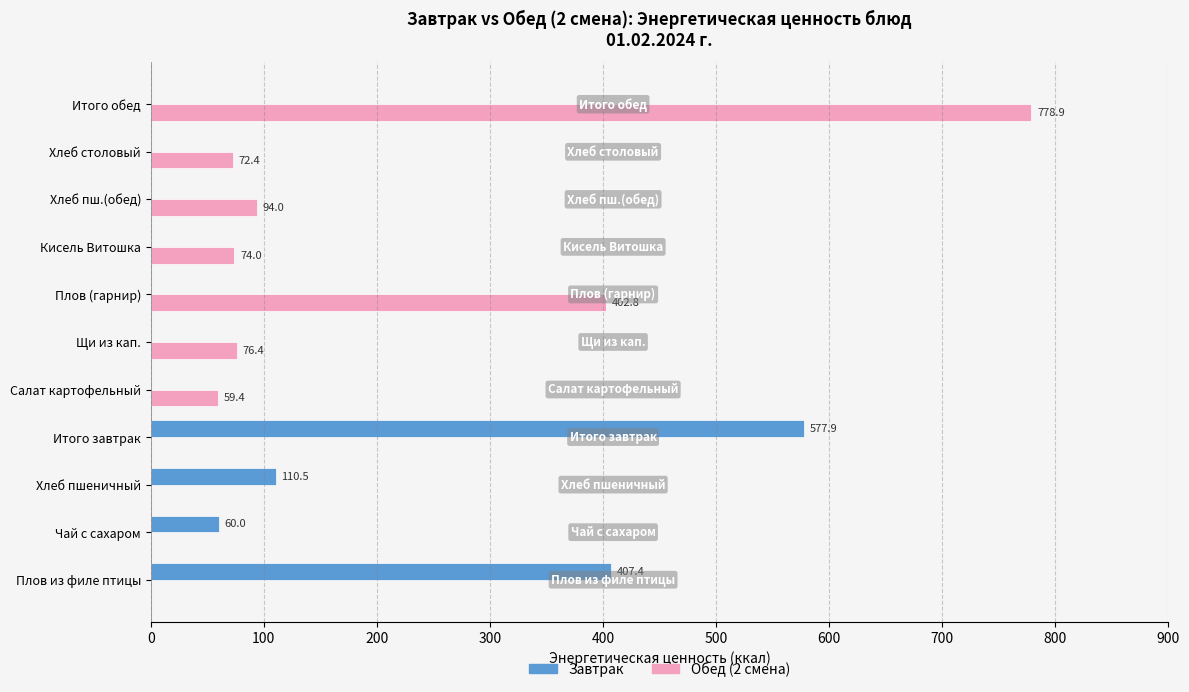

The Завтрак series shows 0.0 at Щи из кап.. True or false?

True